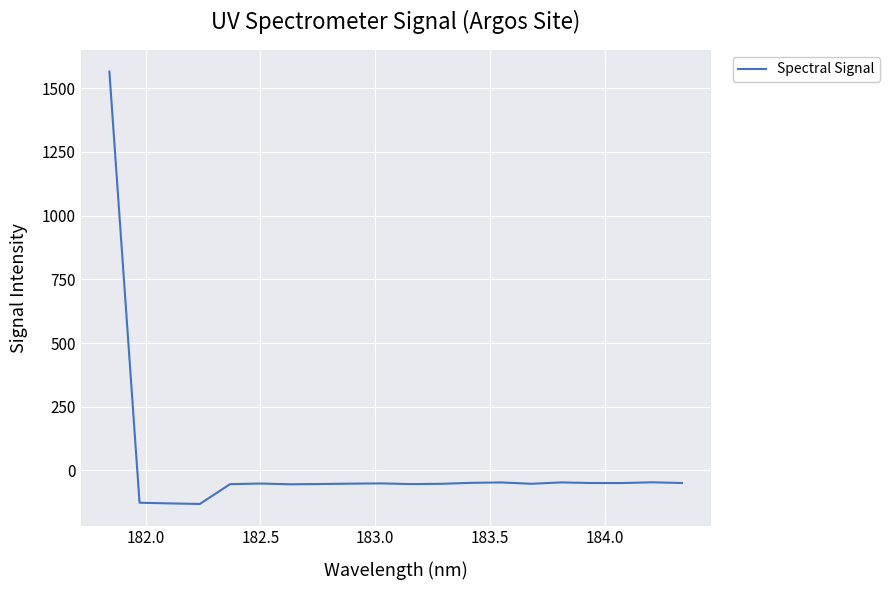

What is the maximum value shown in the chart?

1565.7